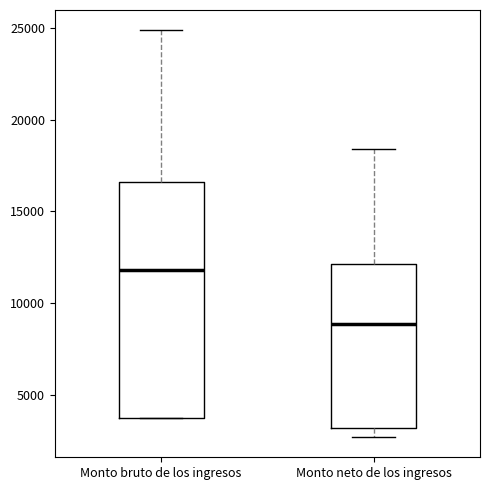

Which box's median line is the highest?

Monto bruto de los ingresos